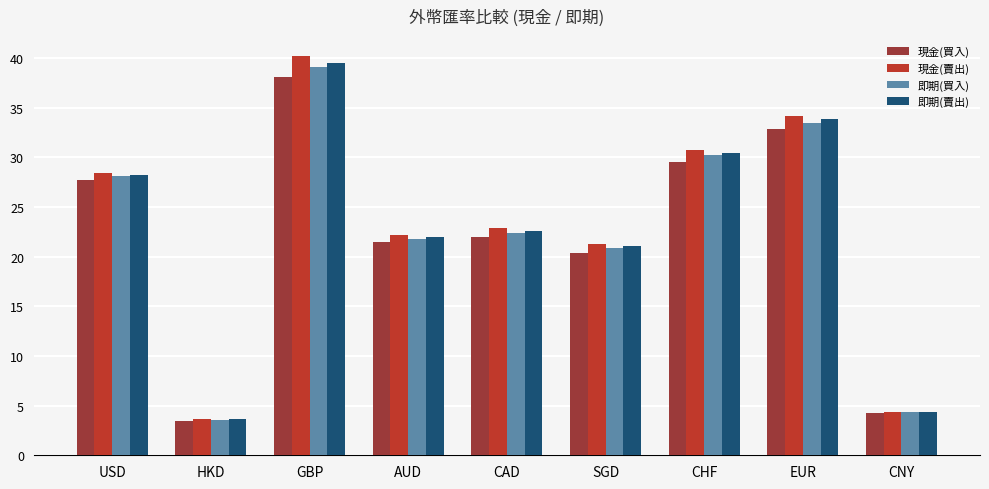

What is the value of the 現金(賣出) bar at the 6th from the left?

21.3